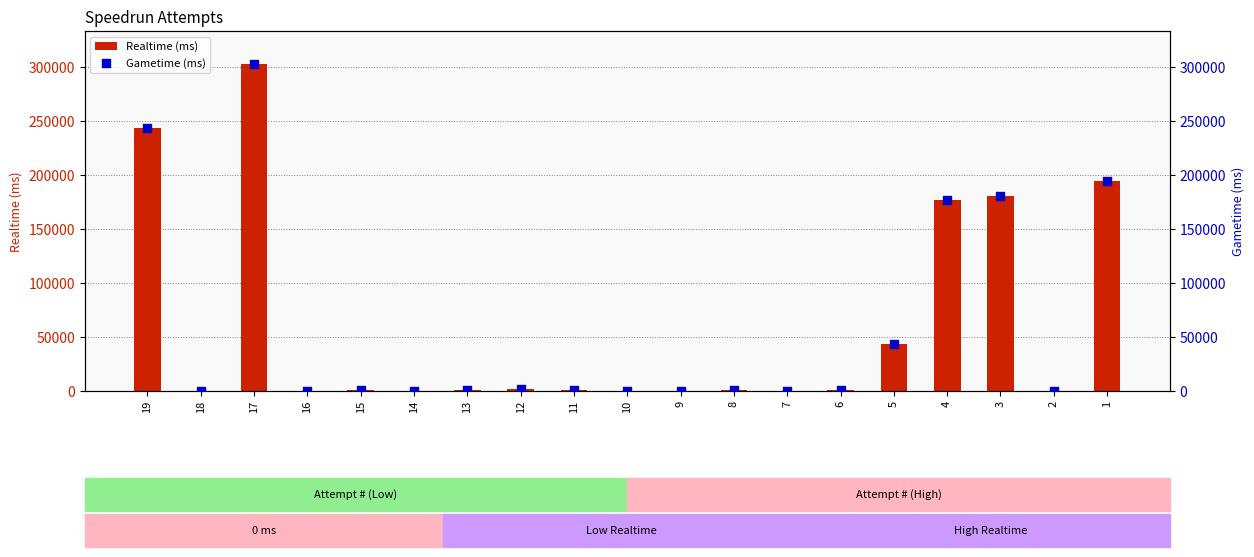

Which series reaches the maximum Y coordinate?

Realtime (ms)